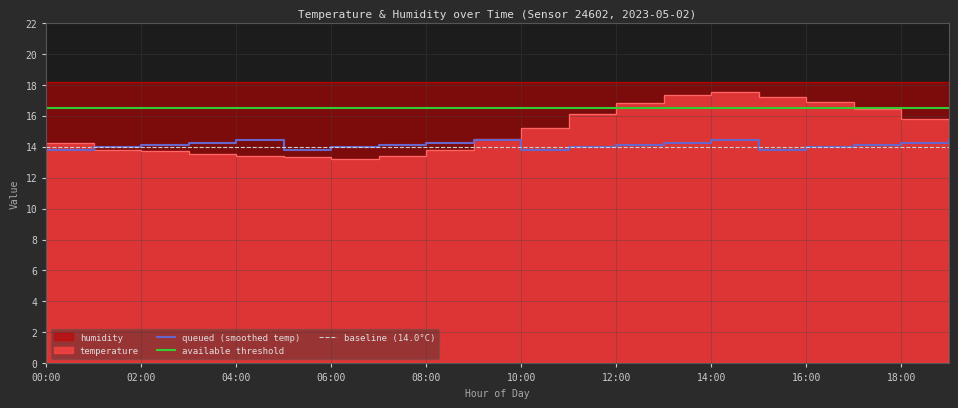

Which label corresponds to the largest value in the chart?

14:00